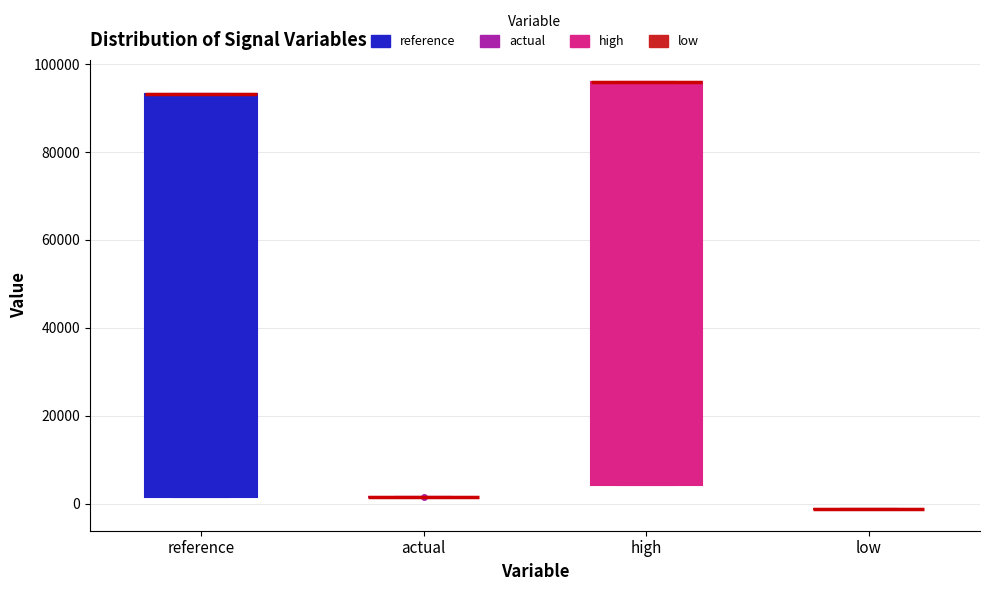

Reading left to right, transcribe this box plot: for each box, give where its median line is, the range the box spans, and where its two whiskers end, as read against the y-axis. The values are not printed on the chart, so give them approximately, as read against the axis.

reference: median 94000 (drawn on the box's upper edge), box 2000 to 94000, whiskers 2000 to 94000
actual: box collapsed to a line at 2000, whiskers 2000 to 2000
high: median 96000 (drawn on the box's upper edge), box 4000 to 96000, whiskers 4000 to 96000
low: box collapsed to a line at -2000, whiskers -2000 to -2000